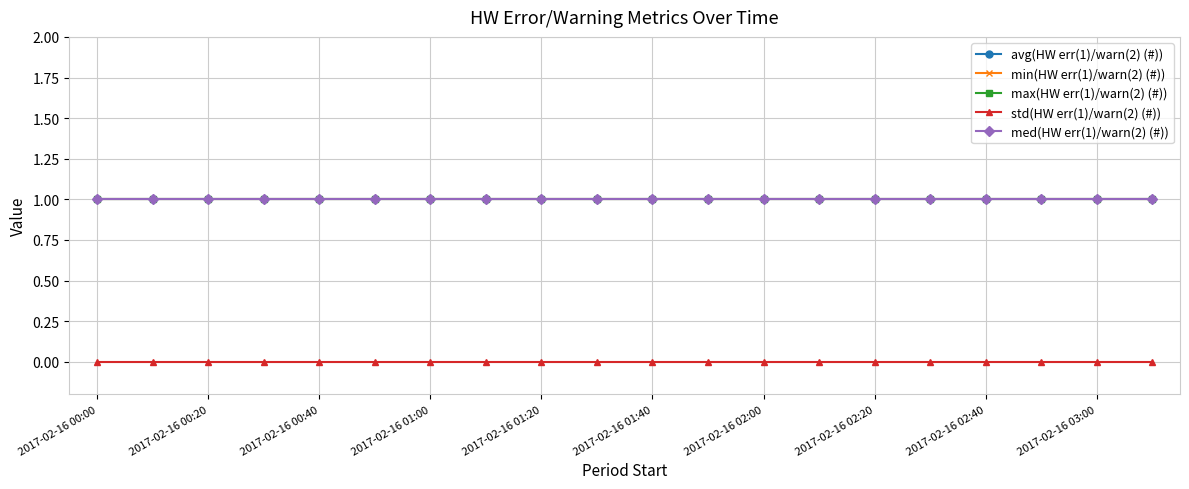

List the labels in order of med(HW err(1)/warn(2) (#)) value, smallest first.

2017-02-16 00:00, 2017-02-16 00:20, 2017-02-16 00:40, 2017-02-16 01:00, 2017-02-16 01:20, 2017-02-16 01:40, 2017-02-16 02:00, 2017-02-16 02:20, 2017-02-16 02:40, 2017-02-16 03:00, 10, 11, 12, 13, 14, 15, 16, 17, 18, 19